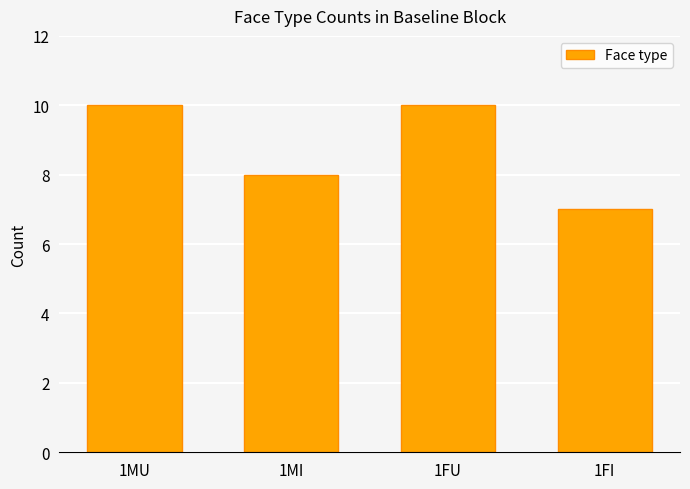

Between 1FU and 1FI, which is larger?

1FU